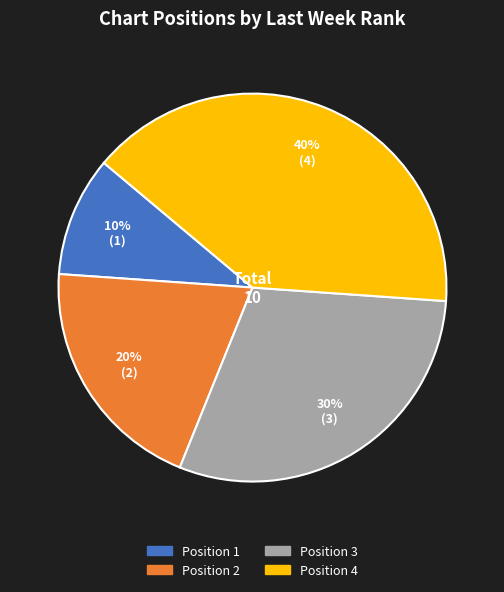

What percentage is the Position 3 slice, to the nearest percent?

30%